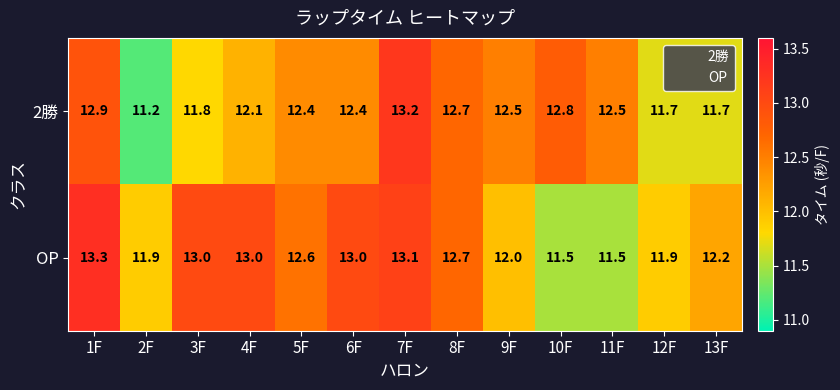

What is the difference between the second highest and second lowest values in the OP series?

1.6